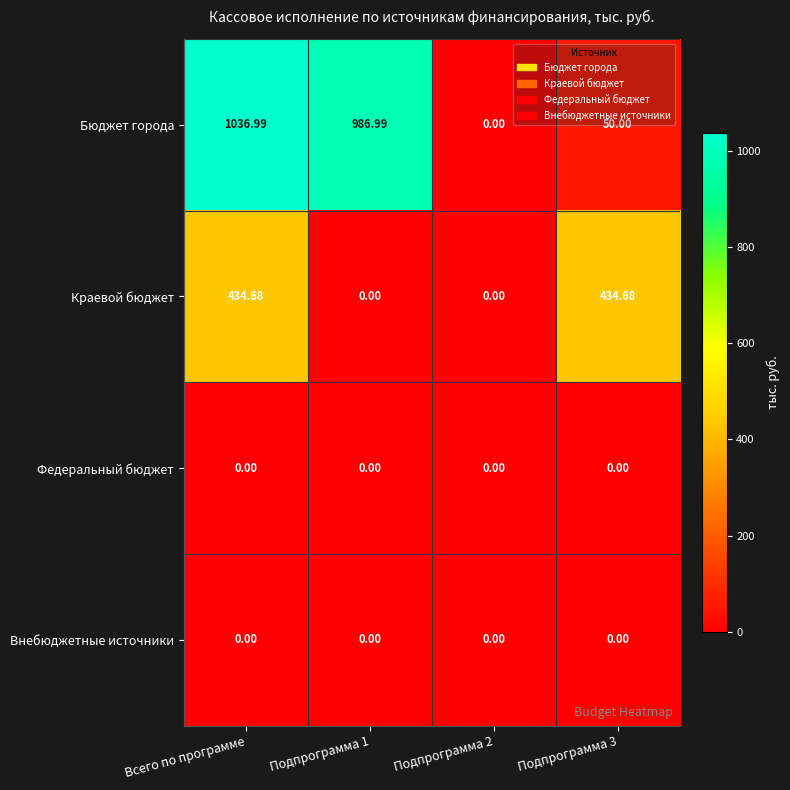

Between Всего по программе and Подпрограмма 3, which series saw the biggest shift?

Бюджет города